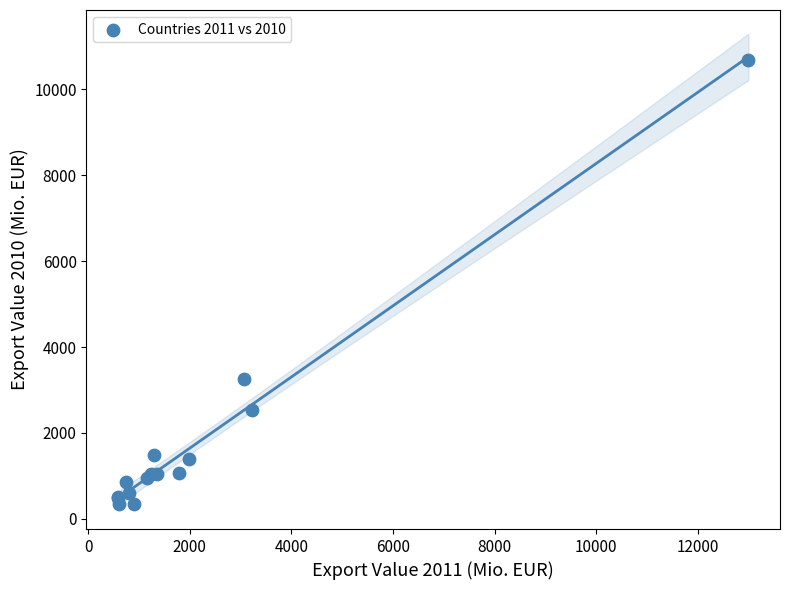

What Y value in the scatter plot is closest to 5520?

3248.7